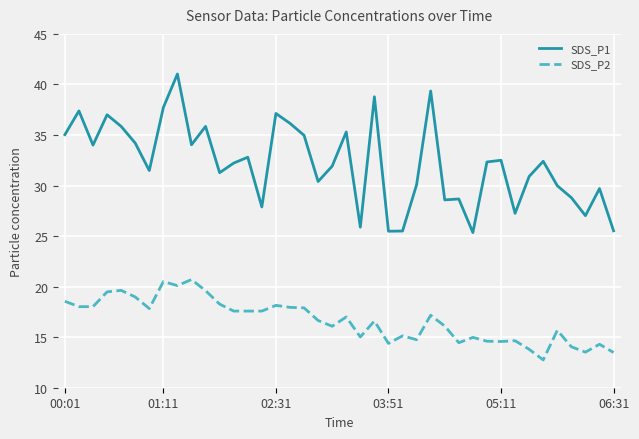

How many series are shown in this chart?

2